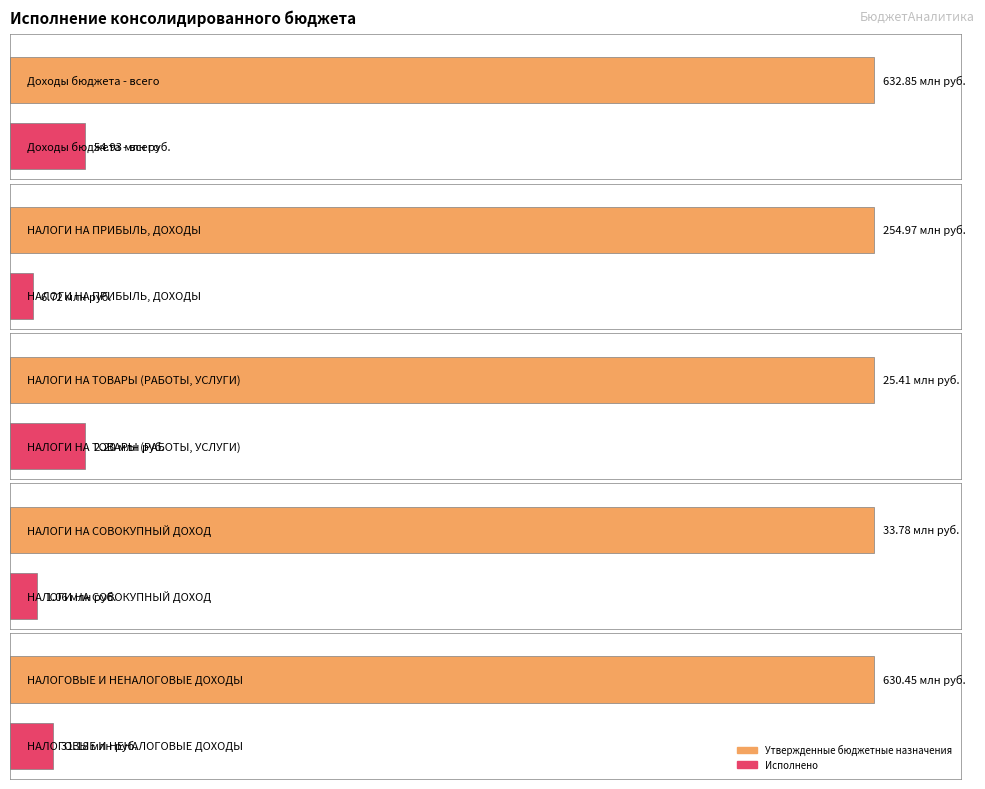

The value of Утвержденные бюджетные назначения at НАЛОГИ НА ТОВАРЫ (РАБОТЫ, УСЛУГИ) is 25406280.0. True or false?

True